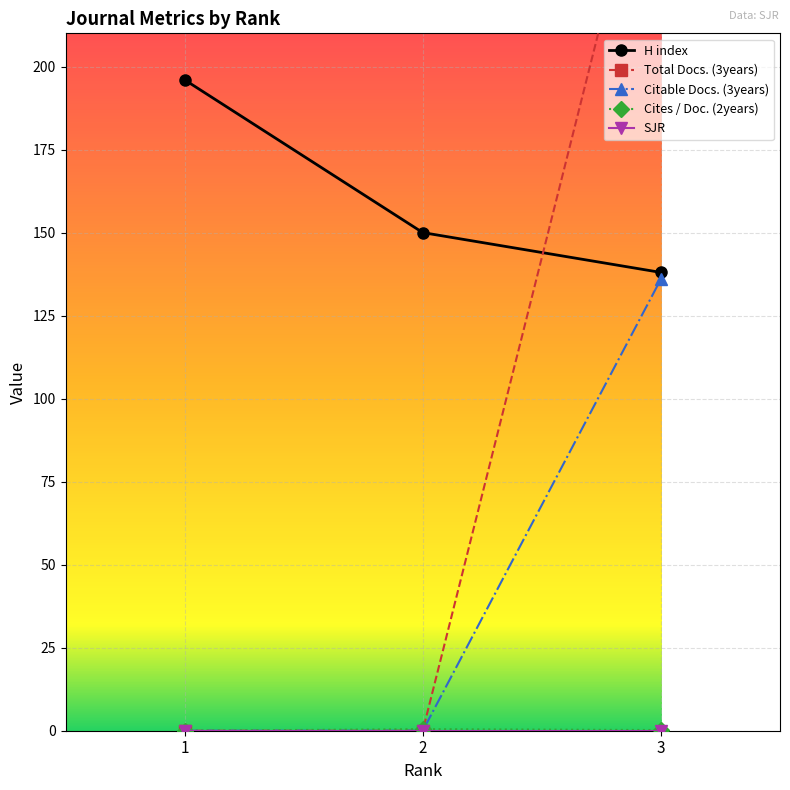

What is the spread (max minus min) of values at 3?

285.0